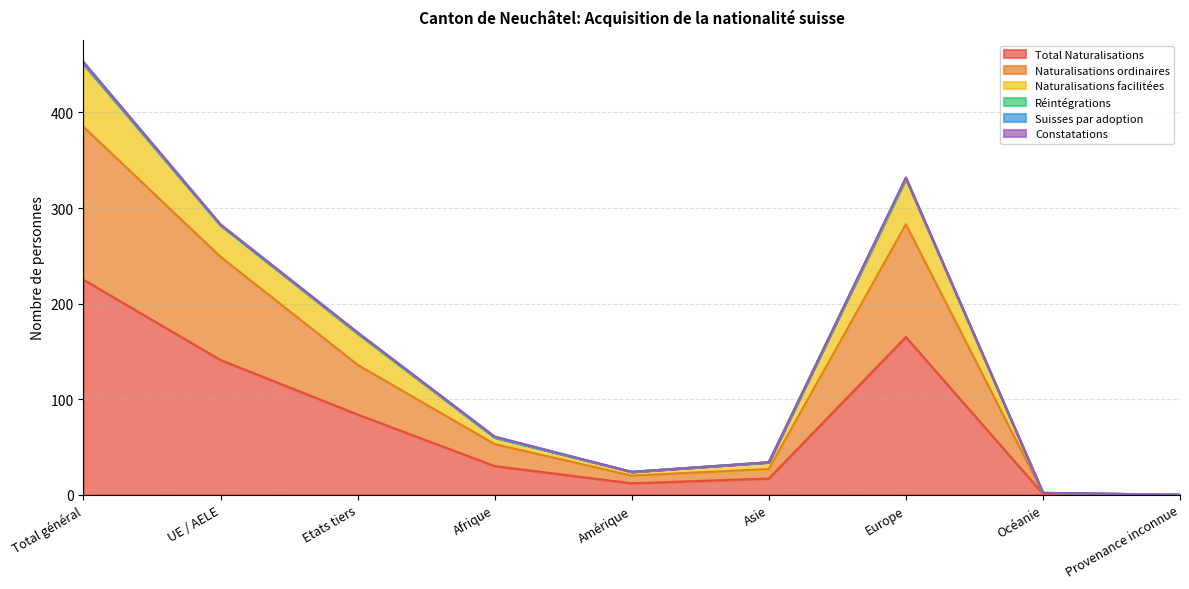

How many interior local peaks does the Total Naturalisations series have?

1